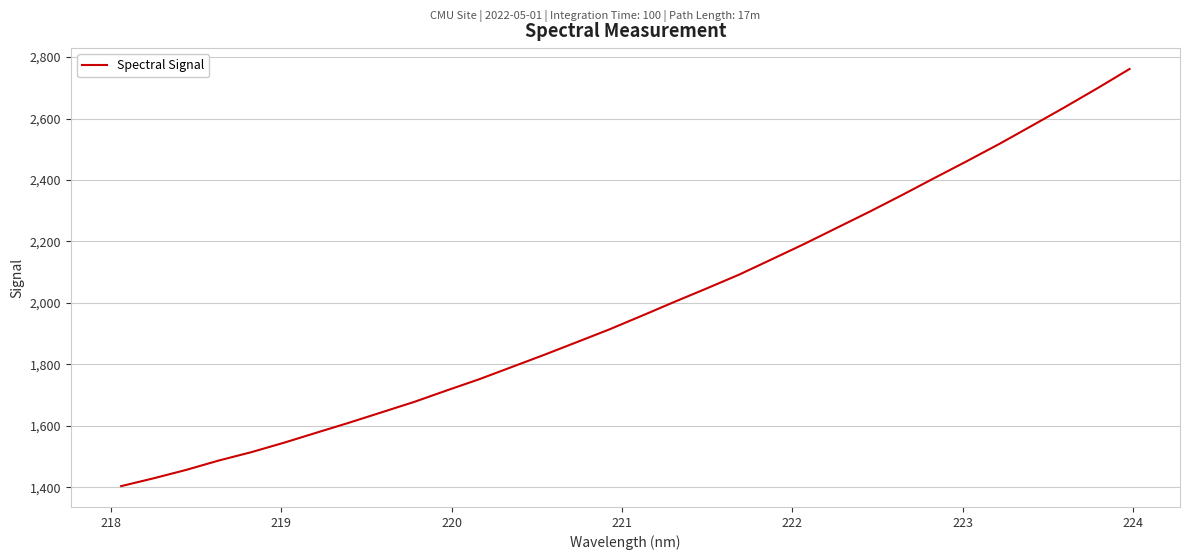

What is the difference between the maximum and minimum values?

1357.6